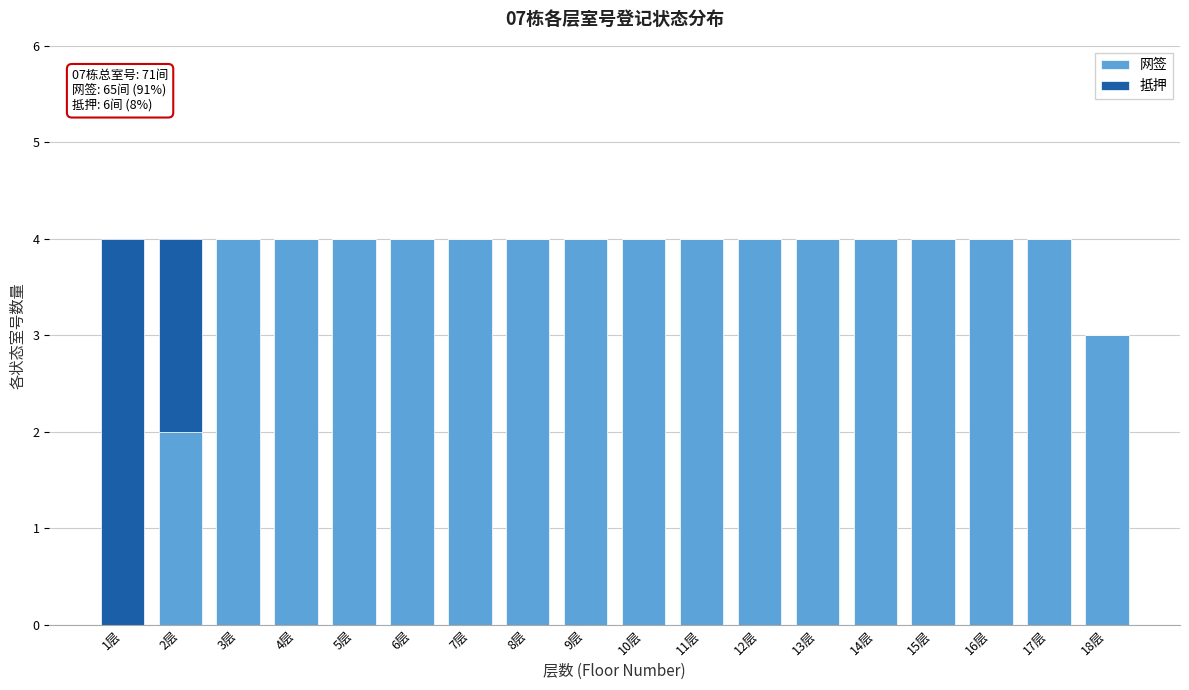

The 网签 series shows 0 at 1层. True or false?

True